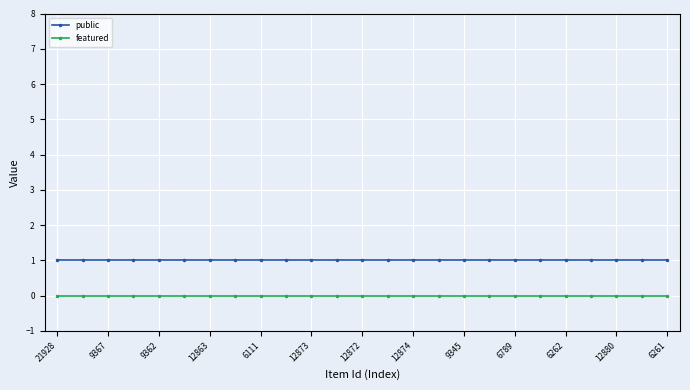

What is the sum of all public values?

25